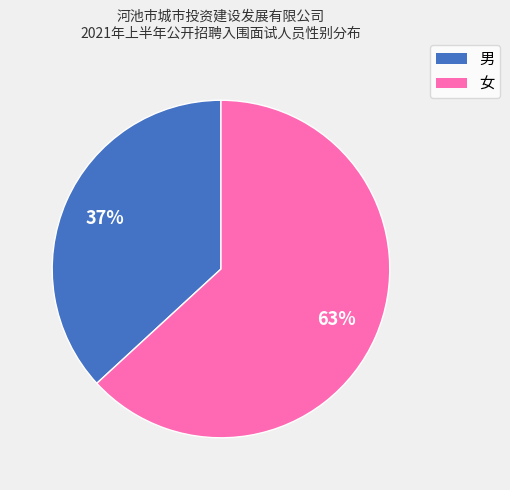

Combined, do 女 and 男 account for over 50%?

Yes